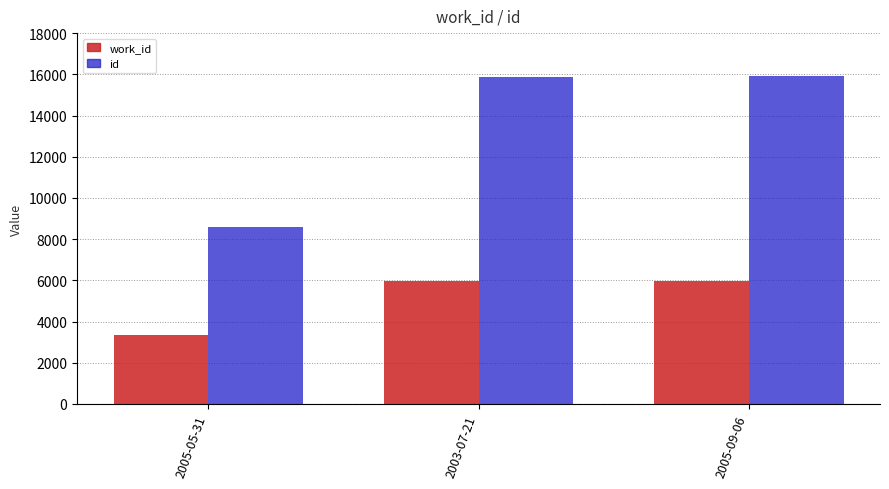

What is the label of the 1st bar from the right?

2005-09-06